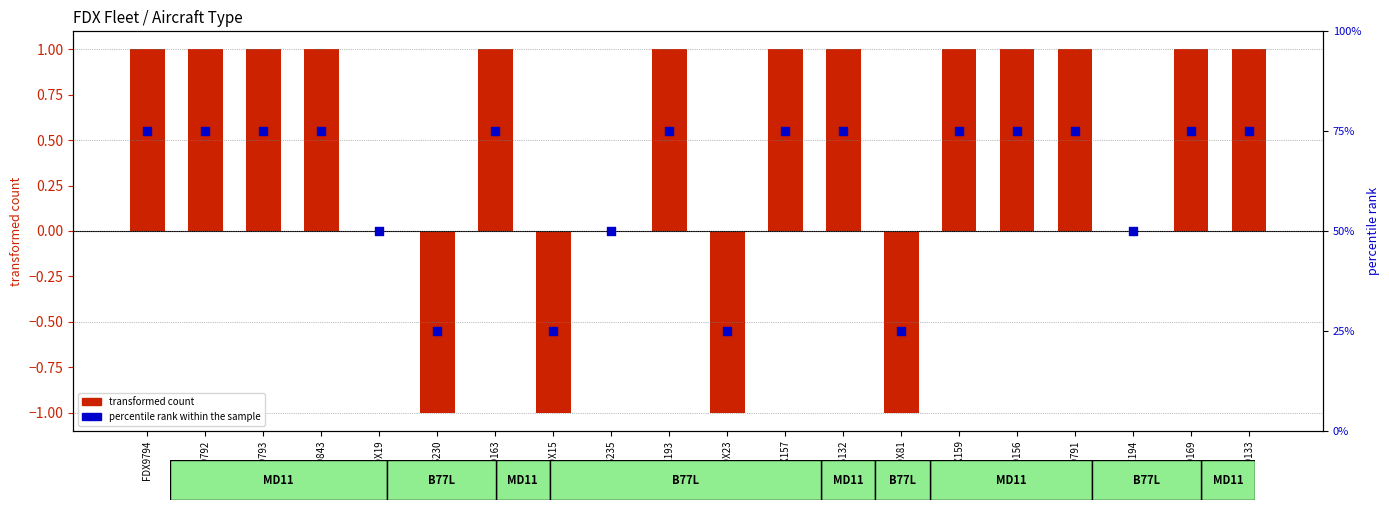

What are all the series names shown in the legend?

transformed count, percentile rank within the sample